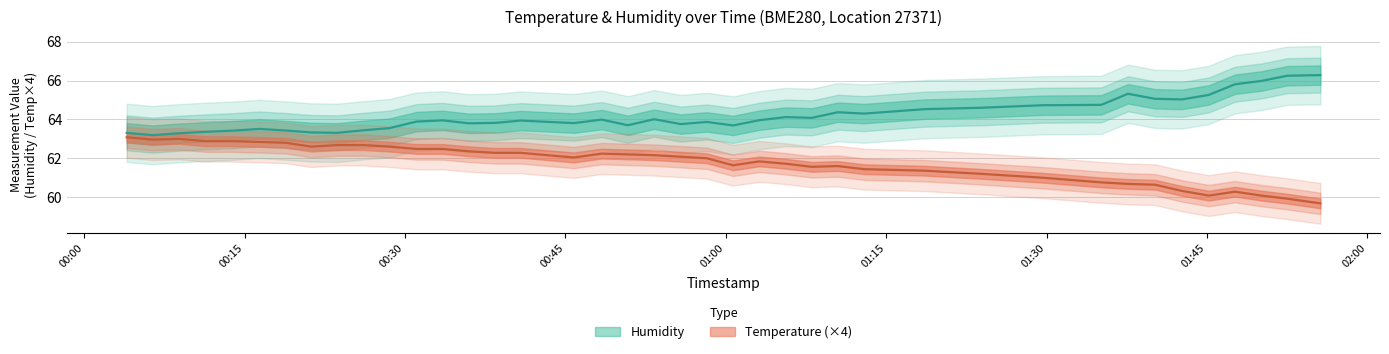

What is the difference between the maximum and second lowest values in the Temperature series?

3.2